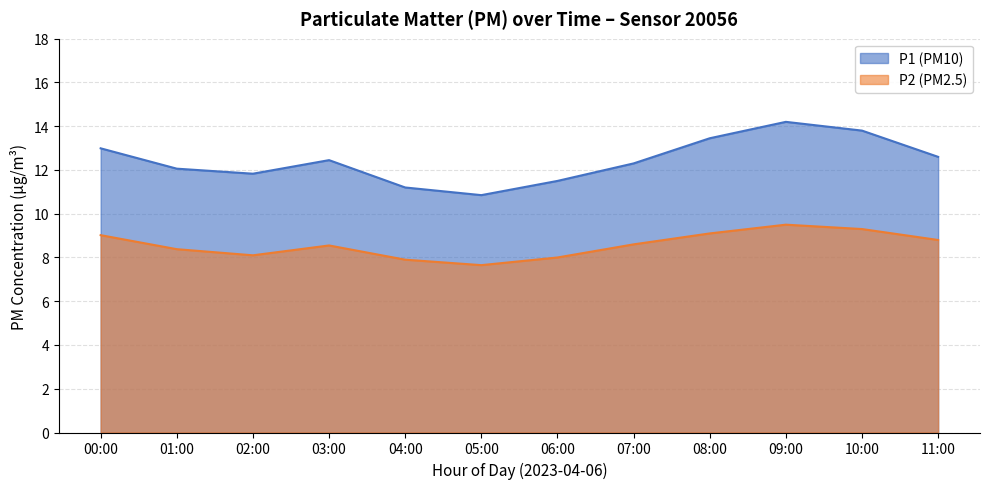

Reading right to left, list all the values displayed in this chart.

P1: 11:00=12.6	10:00=13.8	09:00=14.2	08:00=13.4	07:00=12.3	06:00=11.5	05:00=10.8	04:00=11.2	03:00=12.4	02:00=11.8	01:00=12.1	00:00=13.0
P2: 11:00=8.8	10:00=9.3	09:00=9.5	08:00=9.1	07:00=8.6	06:00=8.0	05:00=7.7	04:00=7.9	03:00=8.6	02:00=8.1	01:00=8.4	00:00=9.0